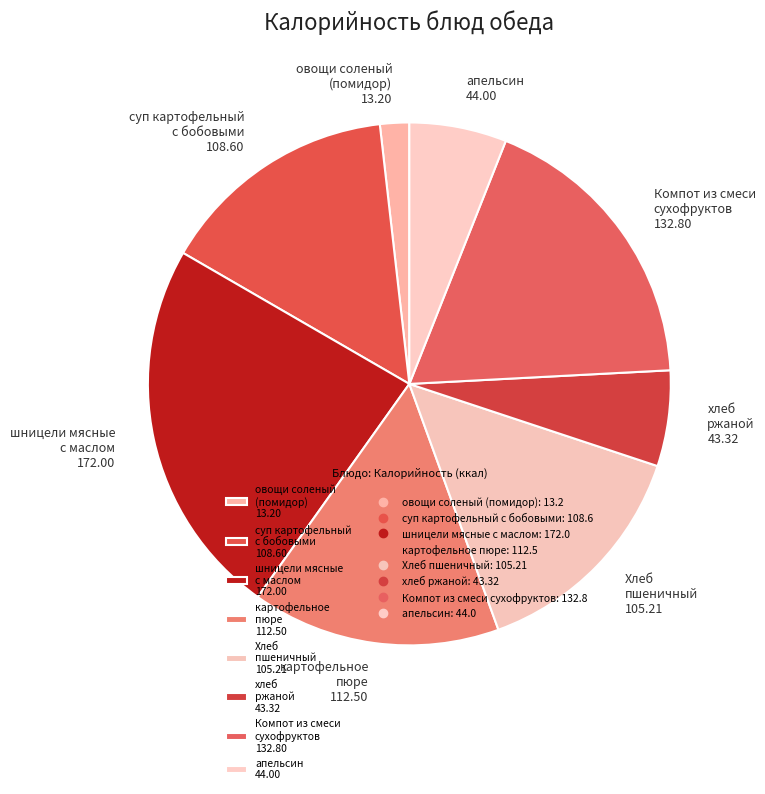

Approximately how many times larger is the value at хлеб ржаной 43.32 compared to Компот из смеси сухофруктов 132.80?

0.3